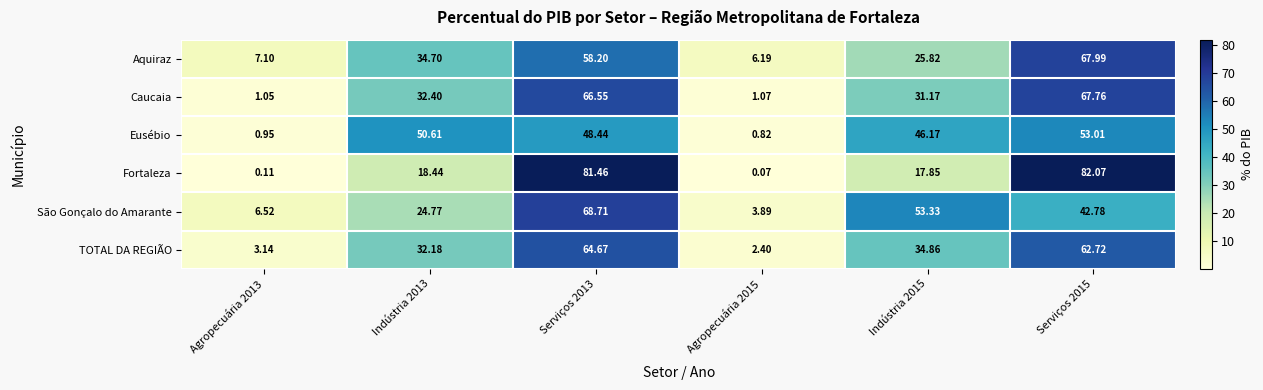

Which series changed the most between Serviços 2013 and Serviços 2015?

São Gonçalo do Amarante